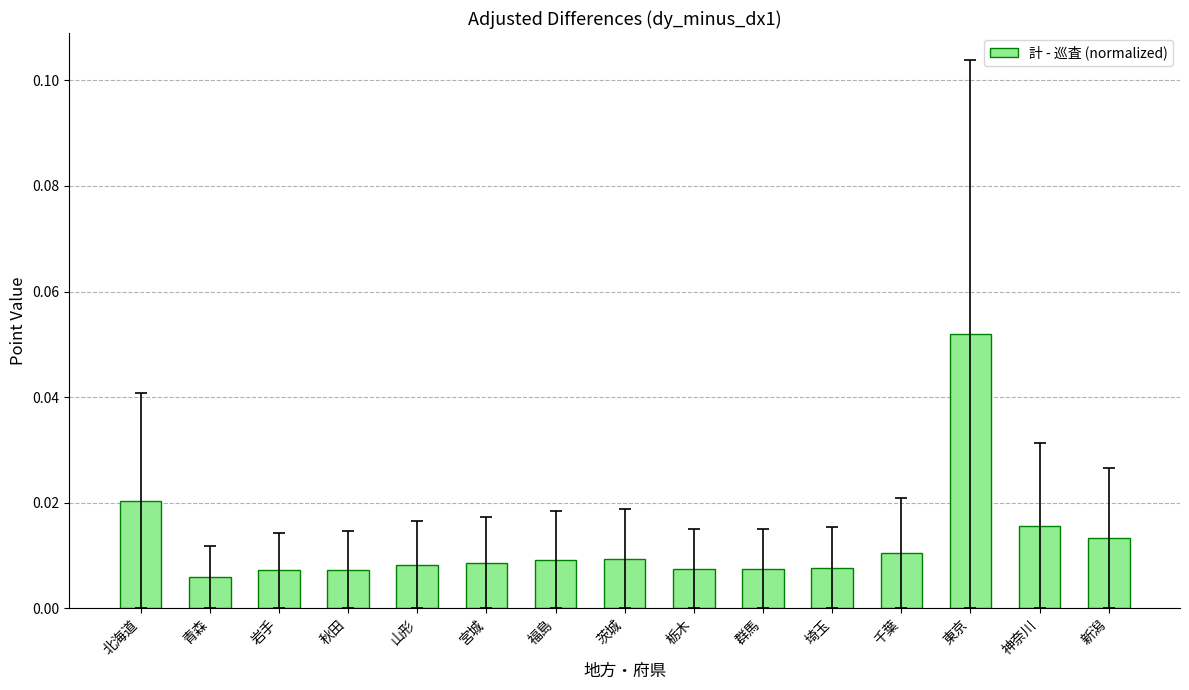

How many distinct data groups are displayed?

1